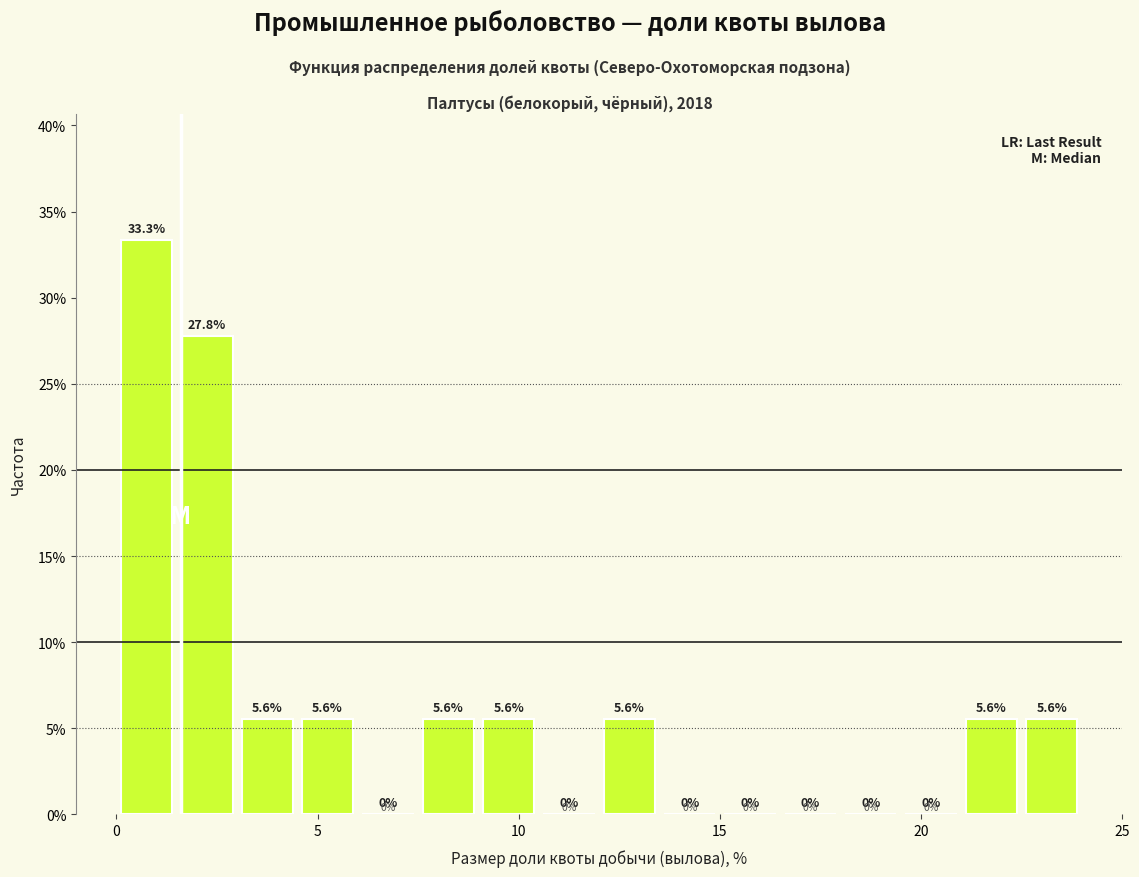

Read against the x-axis, roughly where is the centre of the tallest bar?

1.0